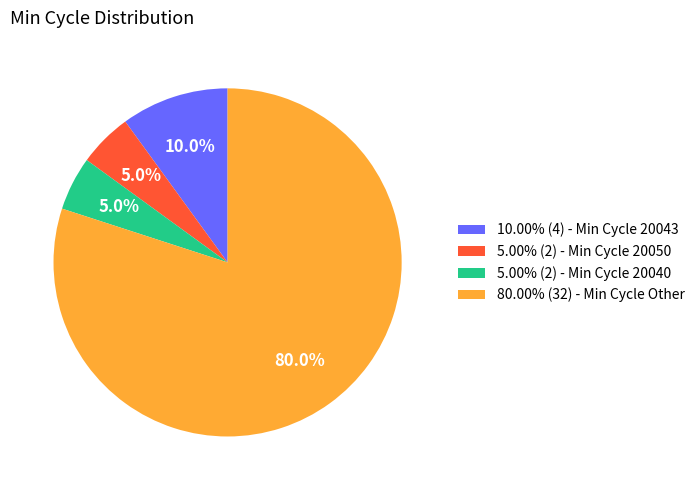

Does any single category account for the majority?

Yes